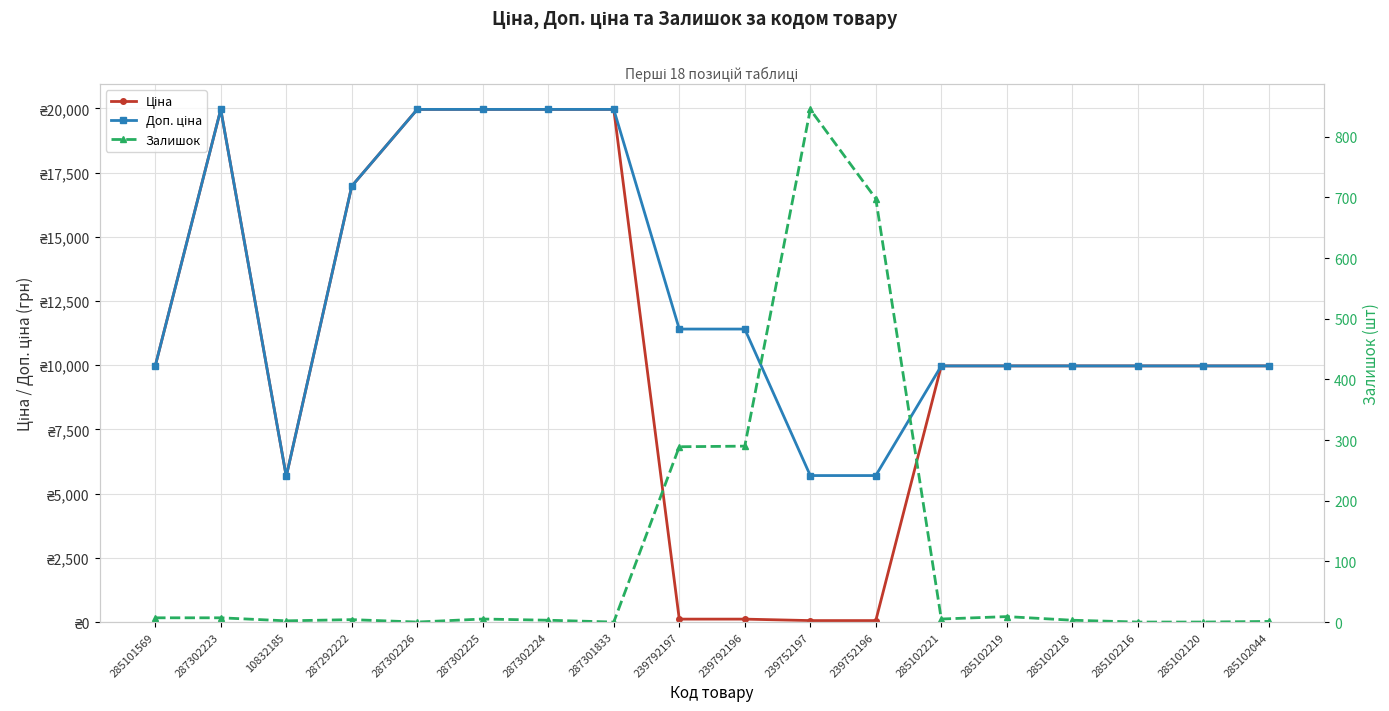

Reading left to right, extract all data points from this chart.

Ціна: 285101569=9975.0	287302223=19964.2	10832185=5673.8	287292222=16976.3	287302226=19964.2	287302225=19964.2	287302224=19964.2	287301833=19964.2	239792197=114.1	239792196=114.1	239752197=57.0	239752196=57.0	285102221=9975.0	285102219=9975.0	285102218=9975.0	285102216=9975.0	285102120=9975.0	285102044=9975.0
Доп. ціна: 285101569=9975.0	287302223=19964.2	10832185=5673.8	287292222=16976.3	287302226=19964.2	287302225=19964.2	287302224=19964.2	287301833=19964.2	239792197=11410.0	239792196=11410.0	239752197=5705.0	239752196=5705.0	285102221=9975.0	285102219=9975.0	285102218=9975.0	285102216=9975.0	285102120=9975.0	285102044=9975.0
Залишок: 285101569=7.0	287302223=7.0	10832185=2.0	287292222=4.0	287302226=0.0	287302225=5.0	287302224=3.0	287301833=0.0	239792197=289.0	239792196=290.0	239752197=845.0	239752196=698.0	285102221=5.0	285102219=9.0	285102218=3.0	285102216=0.0	285102120=0.0	285102044=1.0